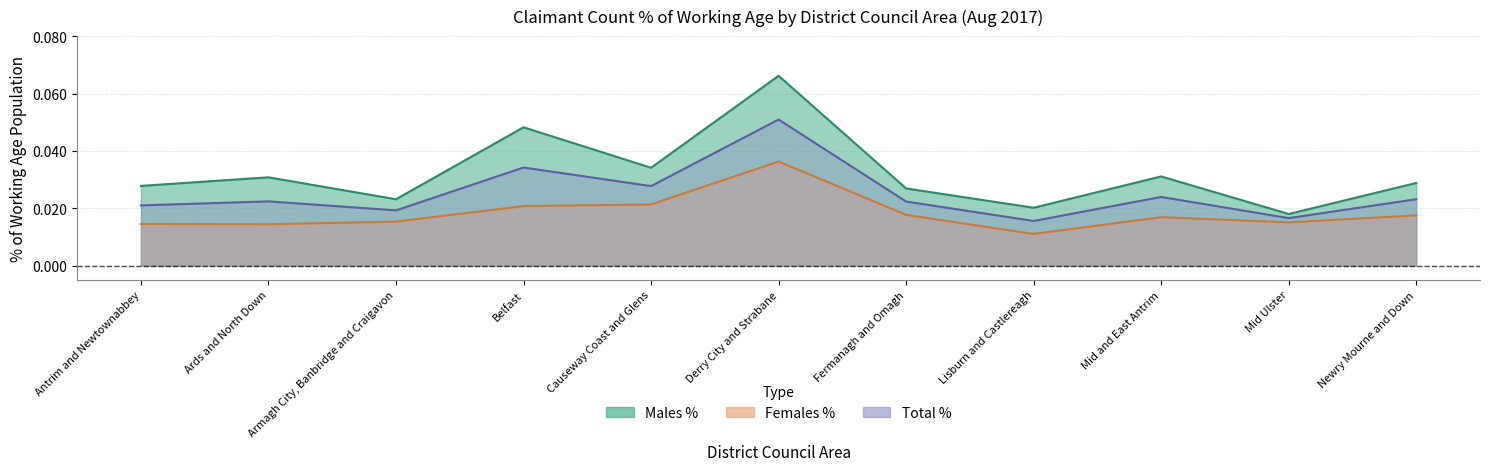

How many data points does each series have?

11